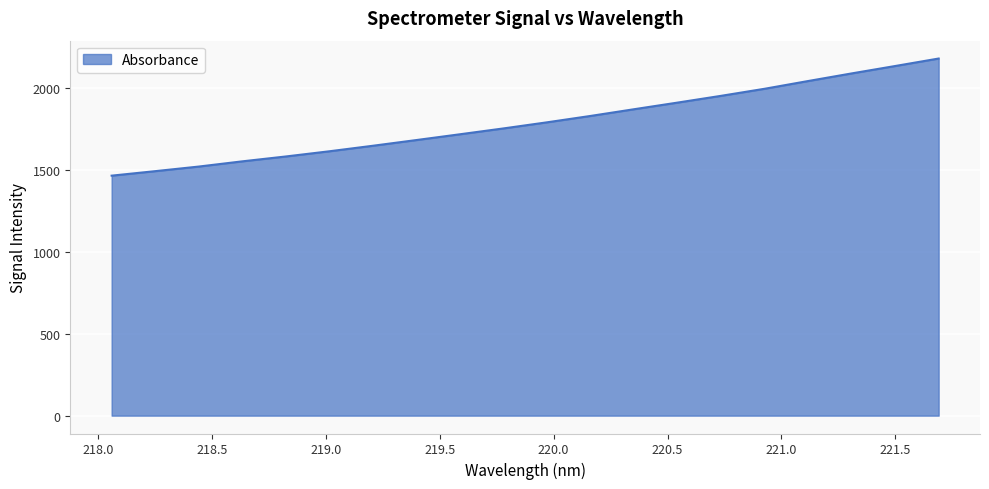

How many lines are shown in the chart?

1